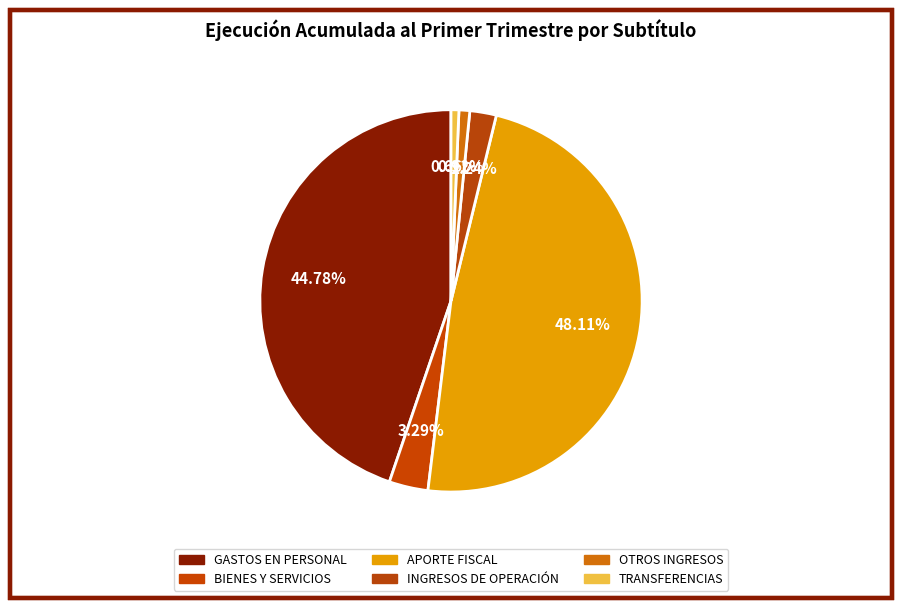

Which category has the biggest portion of the pie?

APORTE FISCAL